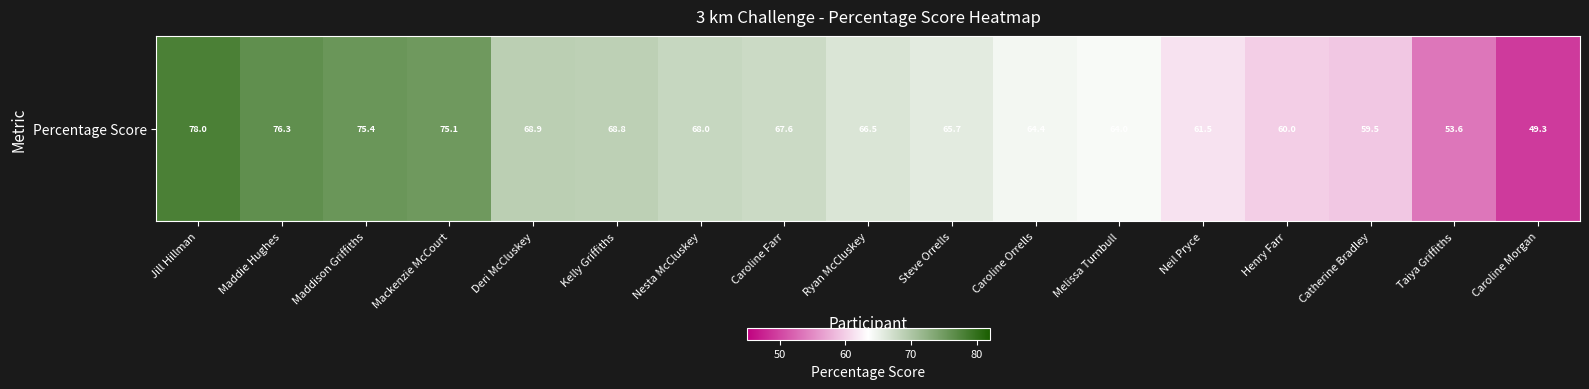

What is the ratio of the value at Jill Hillman to the value at Henry Farr?

1.3